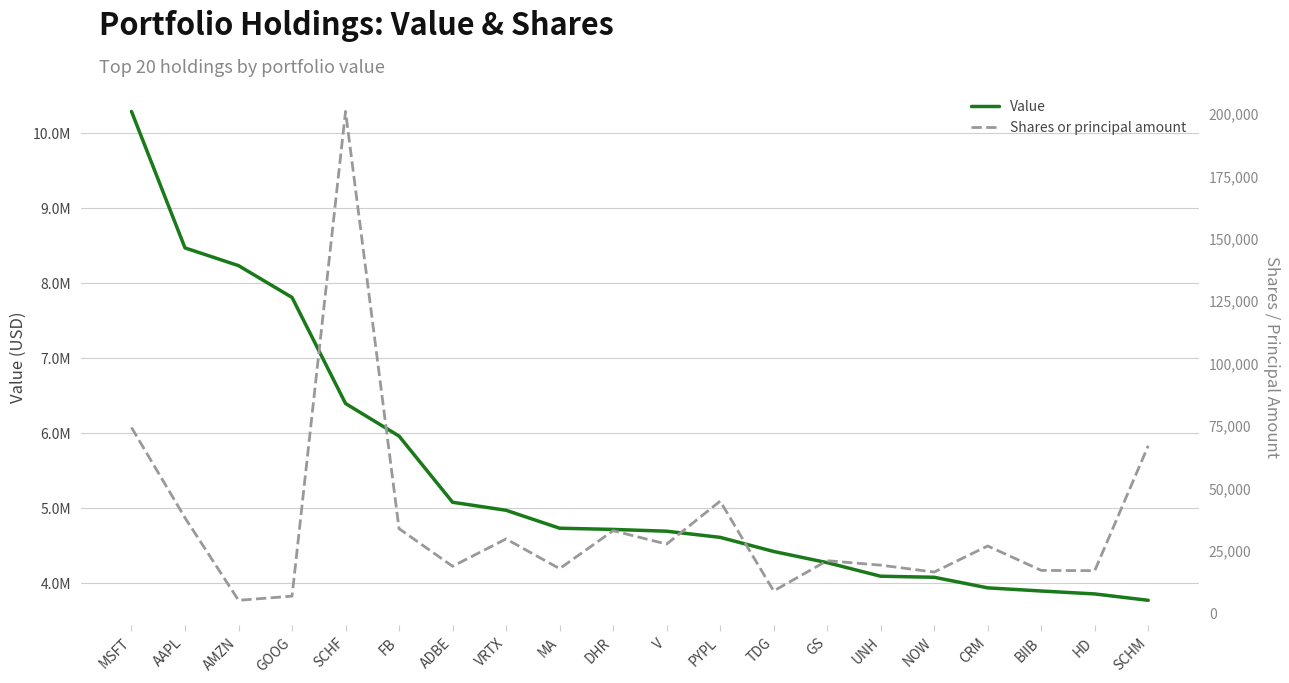

Count the number of data series in this chart.

2